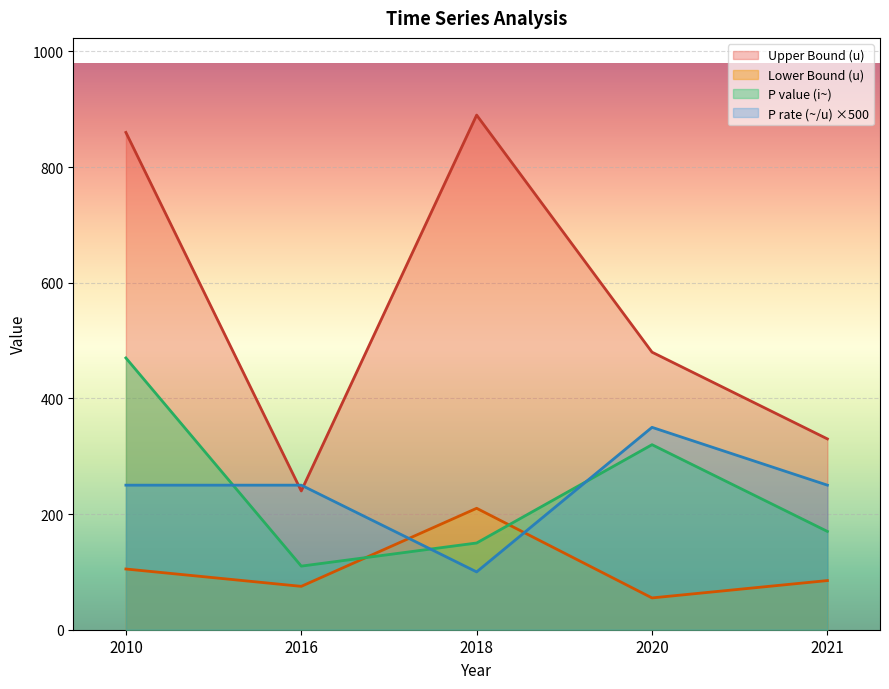

True or false: P value (i~) has a value of 258 at 2010.

False